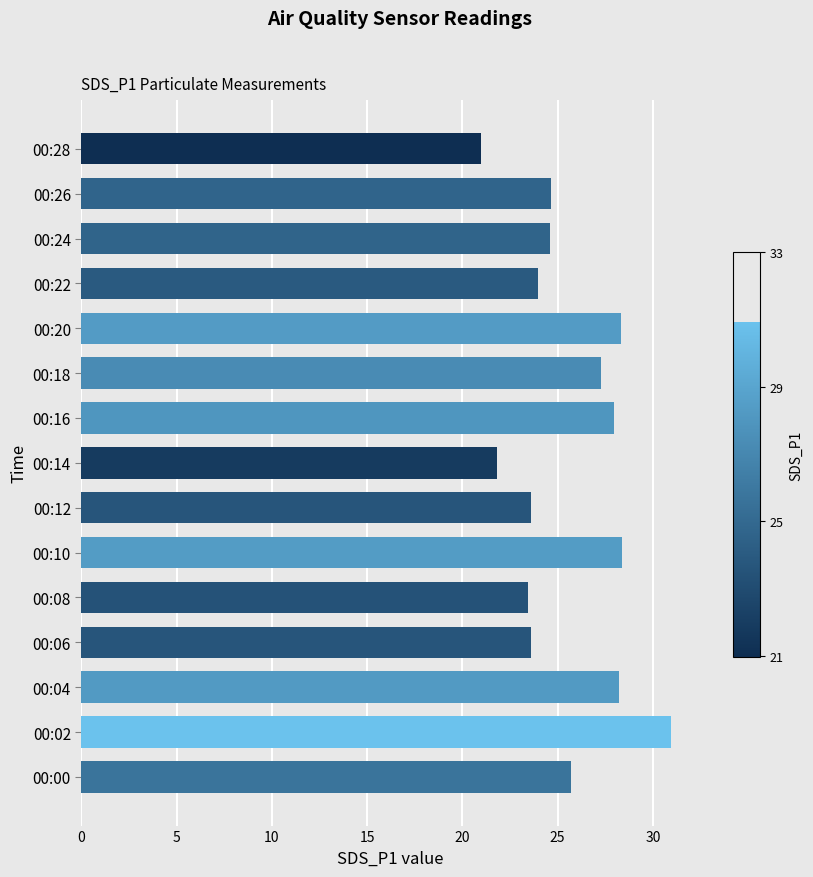

What is the difference between the maximum and second lowest values?

9.1